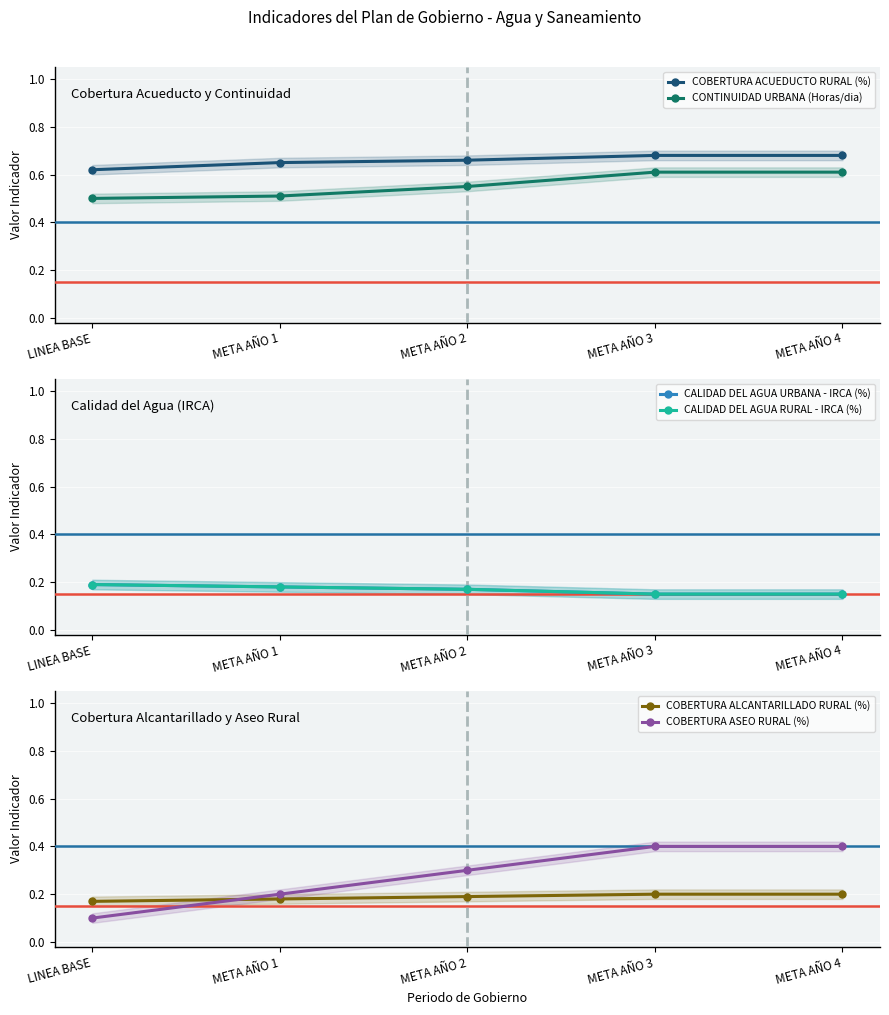

At which label does CALIDAD DEL AGUA URBANA - IRCA (%) reach its minimum?

META AÑO 3